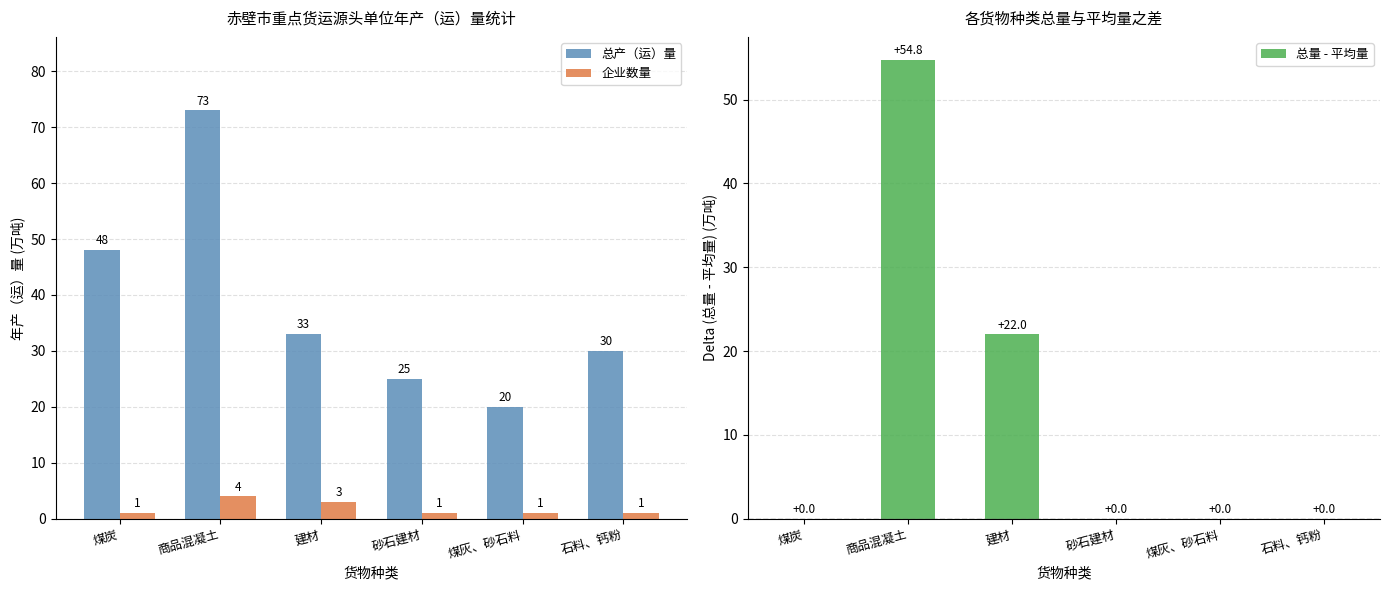

How many bars are there in total?

18